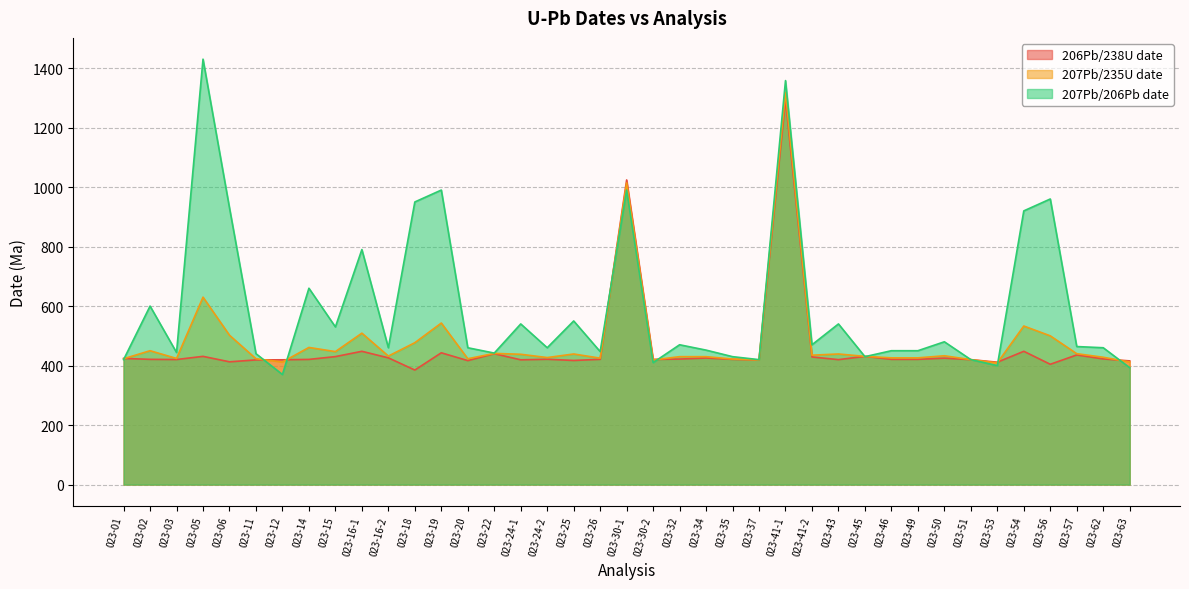

What is the label of the 3rd point from the left?

023-03